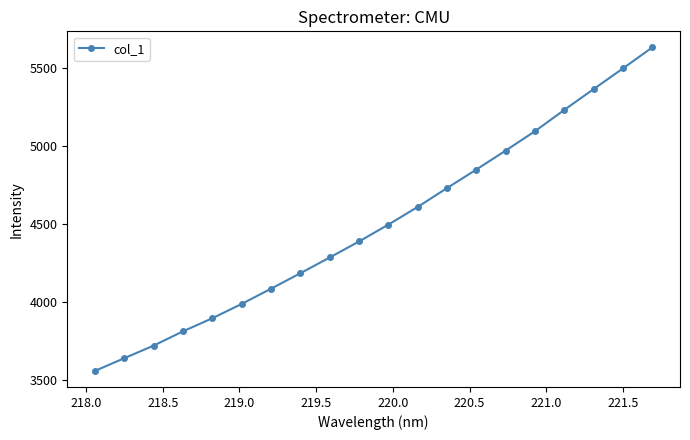

What is the sum of all values?

89989.4